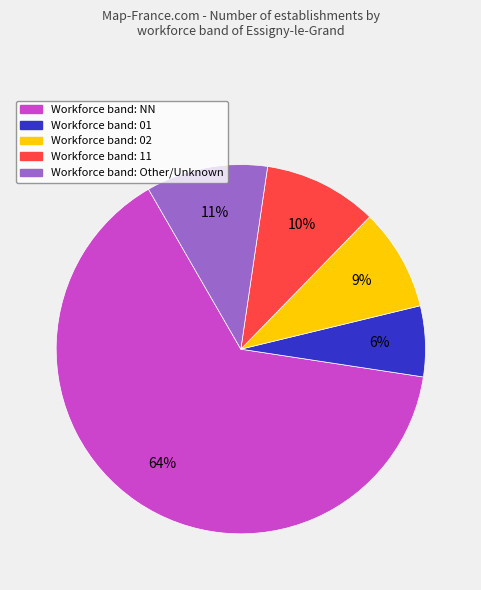

Does any single category account for the majority?

Yes